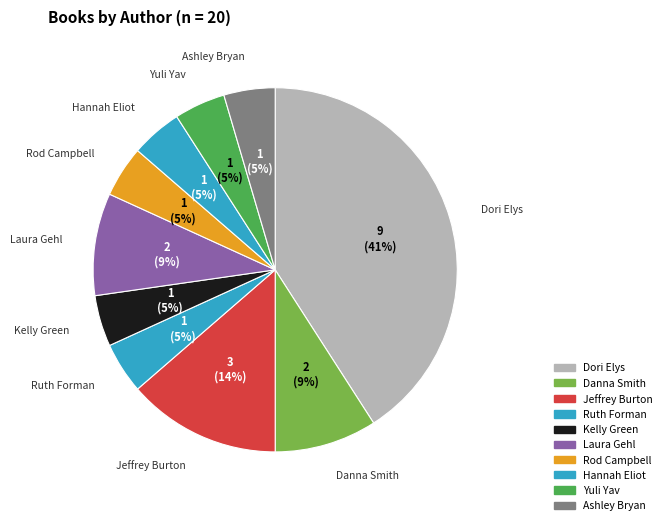

Count the number of slices in the pie.

10